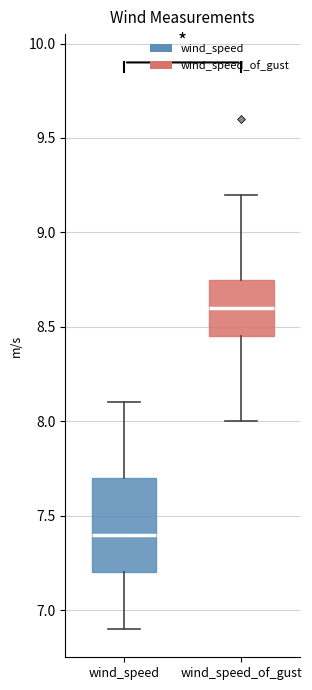

Comparing the boxes themselves (not the whiskers), which one is the tallest?

wind_speed